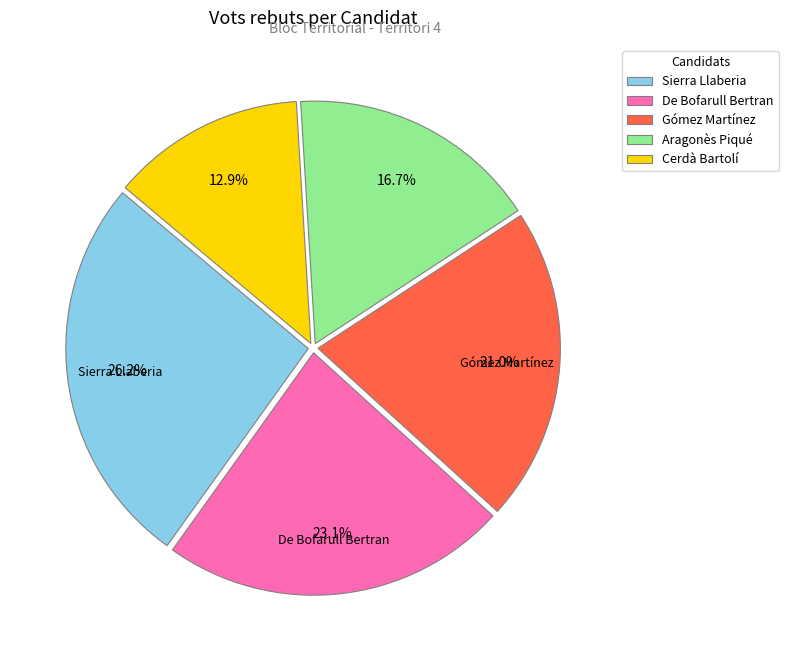

Combined, do Aragonès Piqué and Cerdà Bartolí account for over 50%?

No